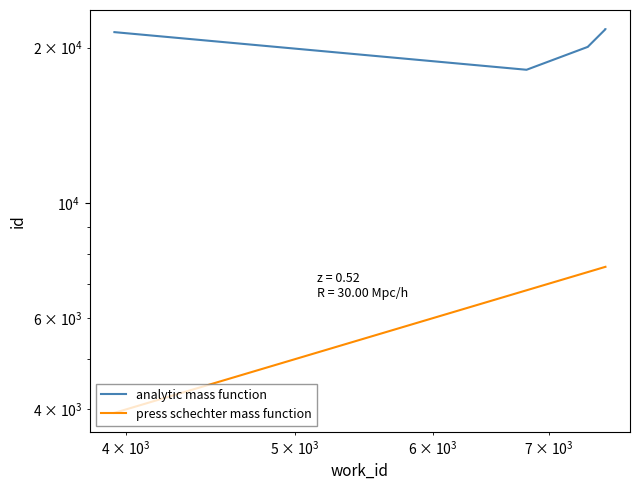

What is the highest value of the press schechter mass function series?

7543